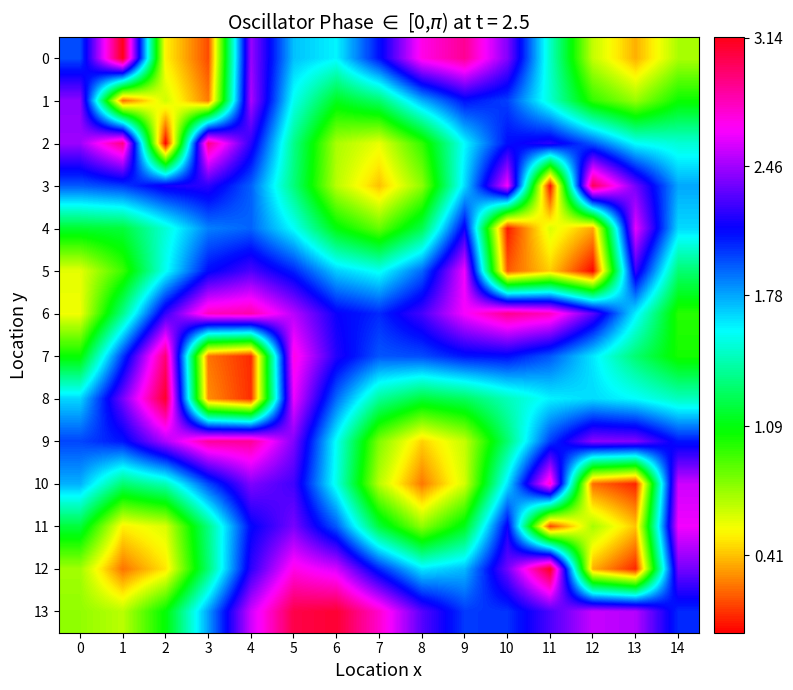

At which label is 6 closest to 1?

14